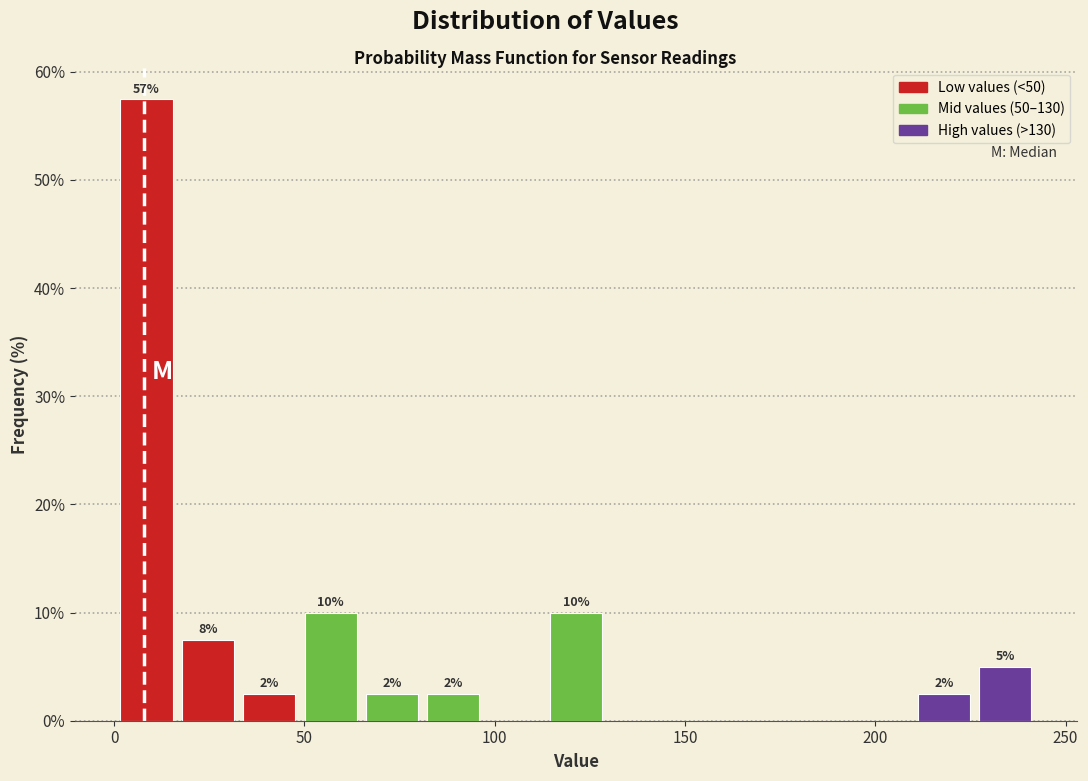

Around what value on the x-axis is the tallest bar? Give the approximate position of its centre, as read against the axis.

10